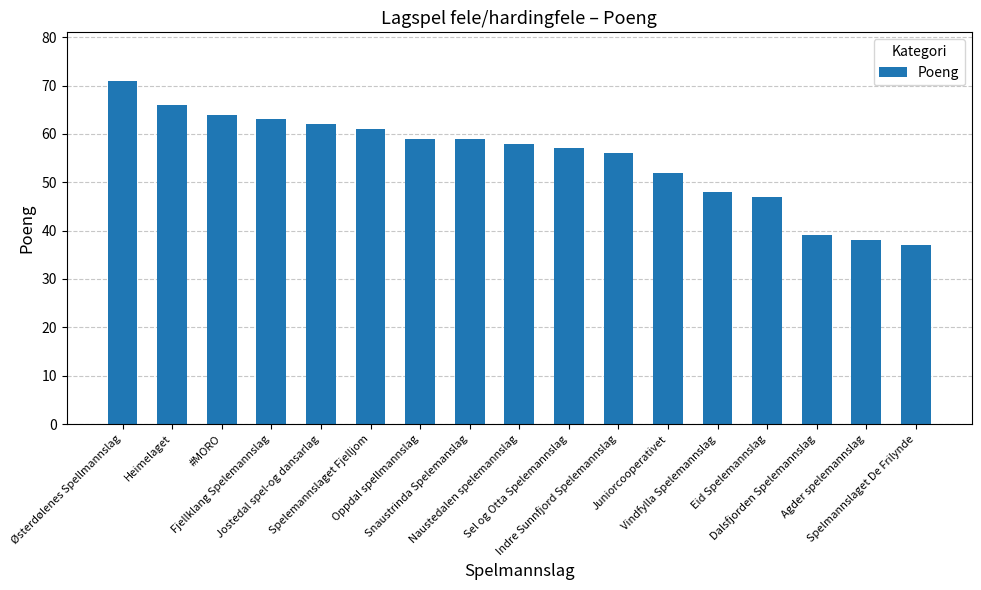

Reading right to left, extract all data points from this chart.

Spelmannslaget De Frilynde=37	Agder spelemannslag=38	Dalsfjorden Spelemannslag=39	Eid Spelemannslag=47	Vindfylla Spelemannslag=48	Juniorcooperativet=52	Indre Sunnfjord Spelemannslag=56	Sel og Otta Spelemannslag=57	Naustedalen spelemannslag=58	Snaustrinda Spelemanslag=59	Oppdal spellmannslag=59	Spelemannslaget Fjelljom=61	Jostedal spel-og dansarlag=62	Fjellklang Spelemannslag=63	#MORO=64	Heimelaget=66	Østerdølenes Spellmannslag=71